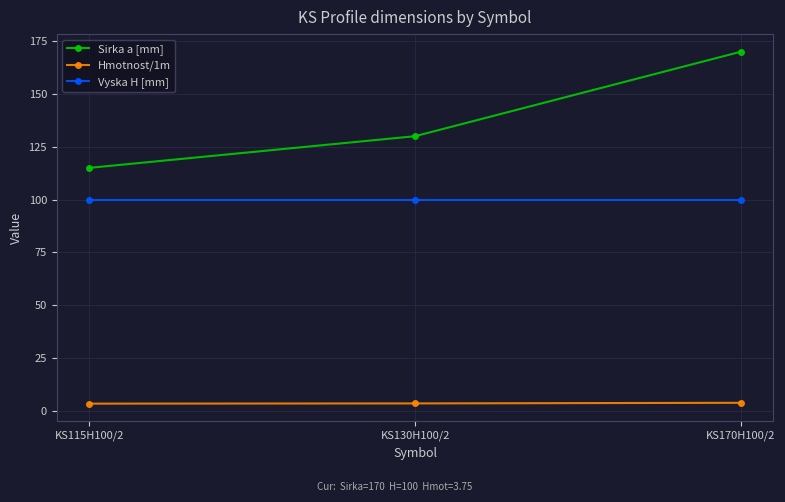

Between KS115H100/2 and KS170H100/2, which series saw the biggest shift?

Sirka a [mm]